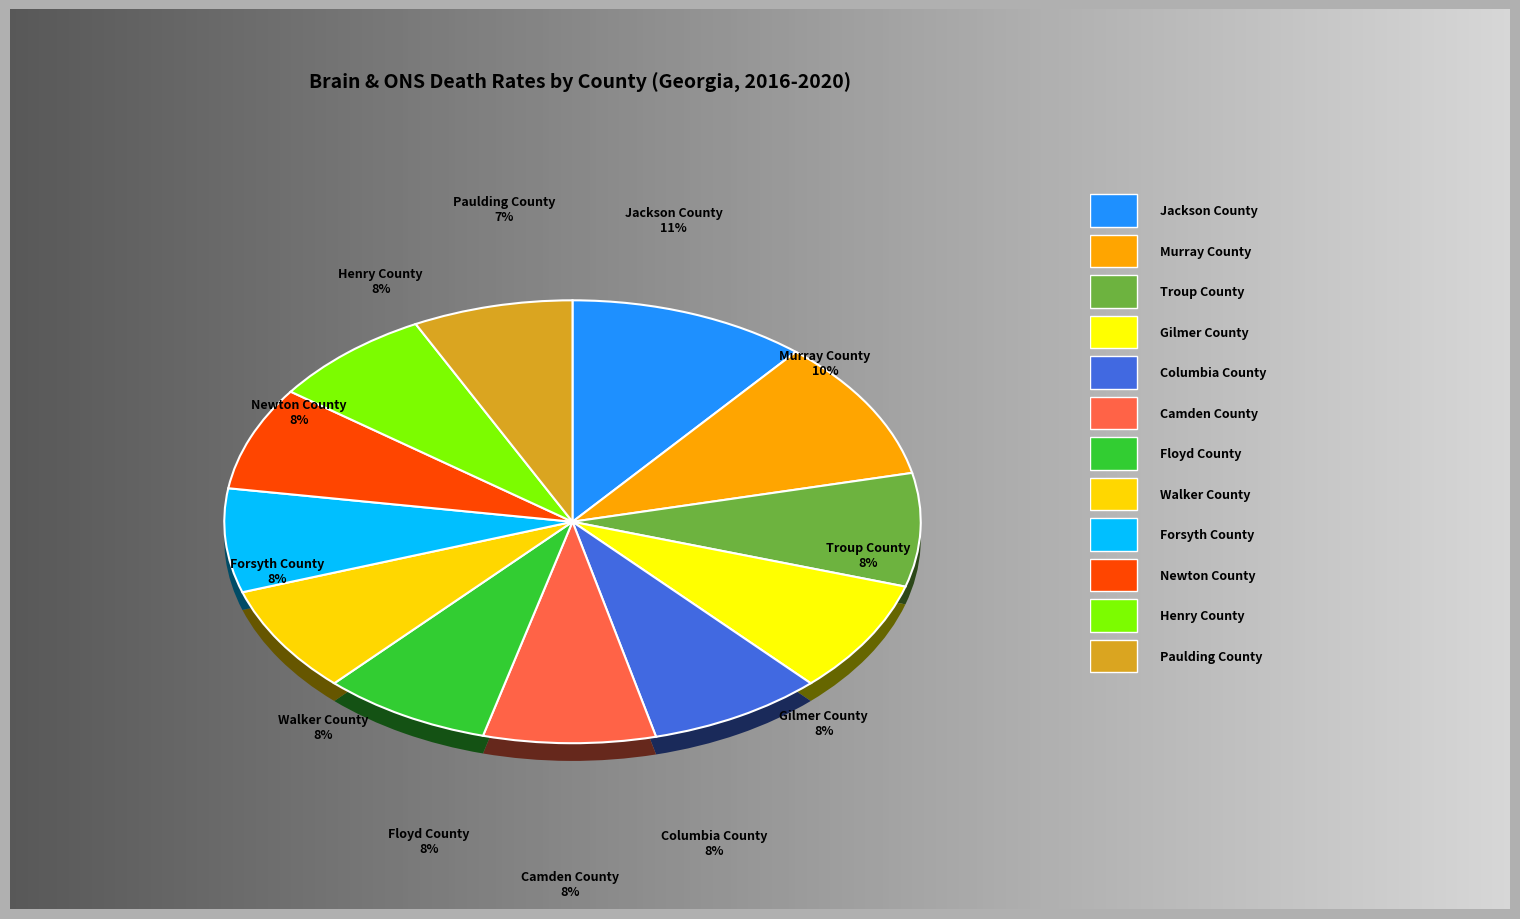

What is the smallest slice in the pie chart?

Paulding County